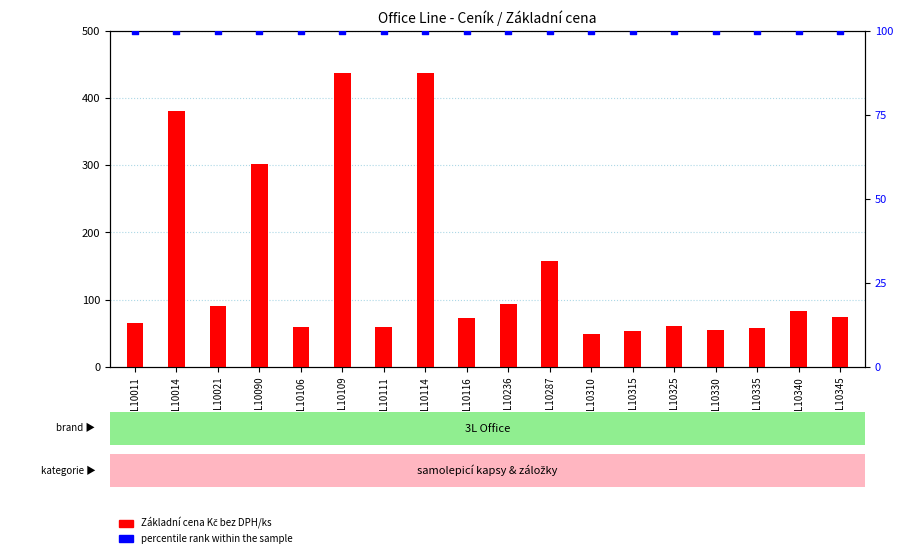

Which series has the largest total across all categories?

Základní cena Kč bez DPH/ks